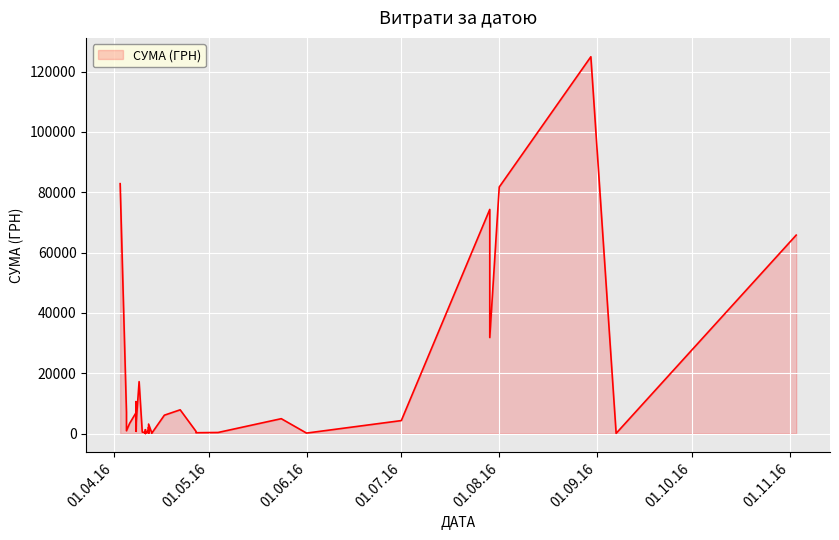

What is the sum of all values?

564444.3